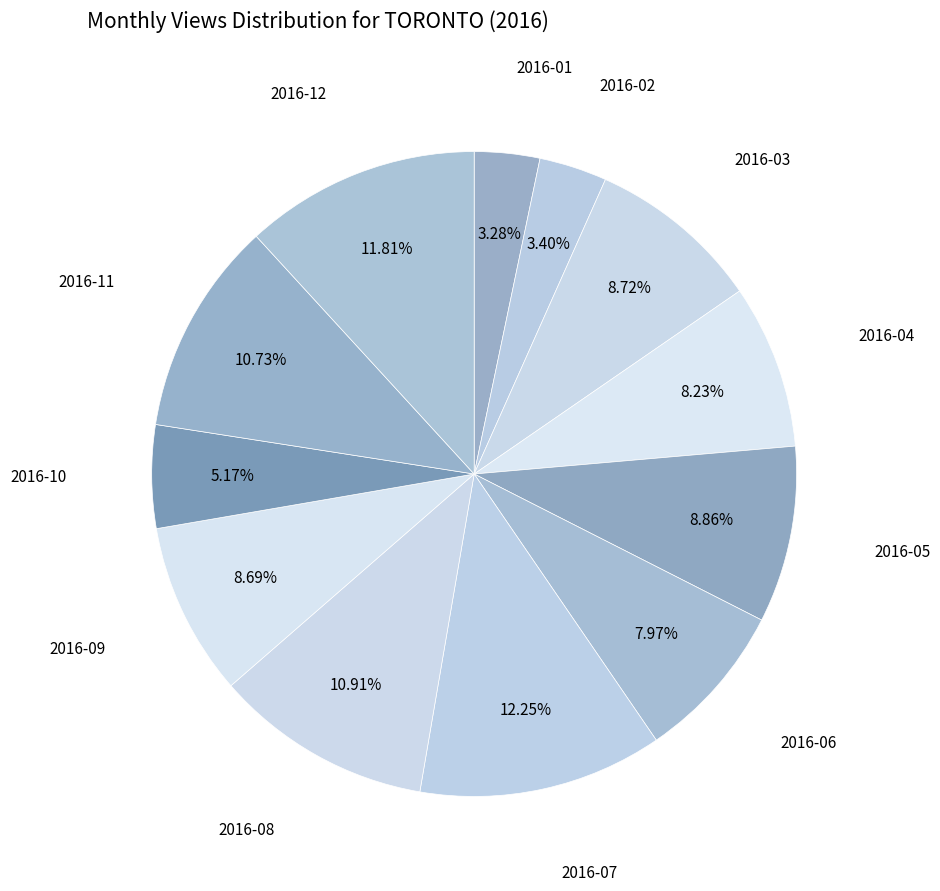

To the nearest percent, what portion does 2016-11 represent?

11%